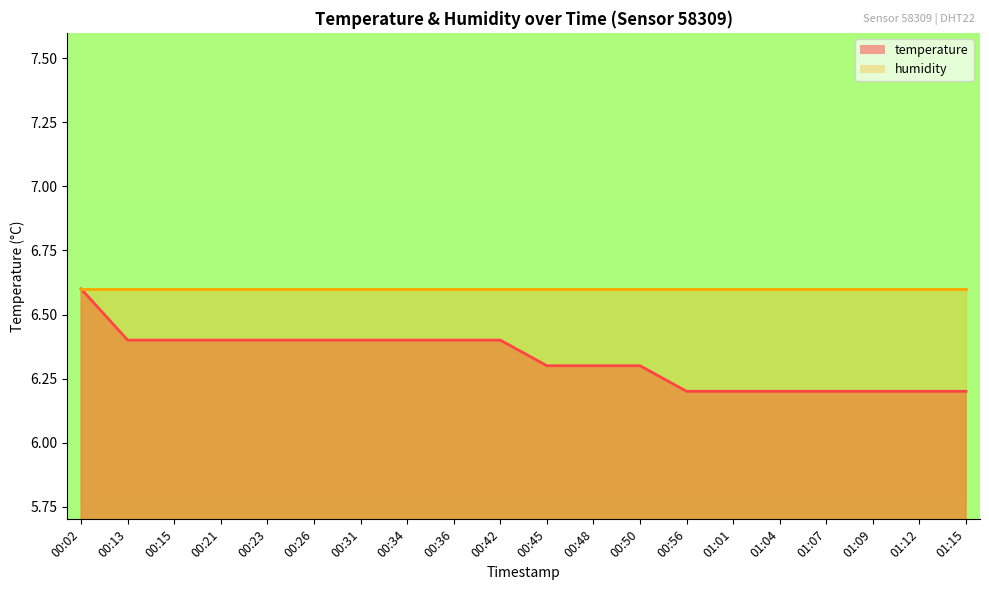

Which has a higher value, 00:31 or 01:15?

00:31